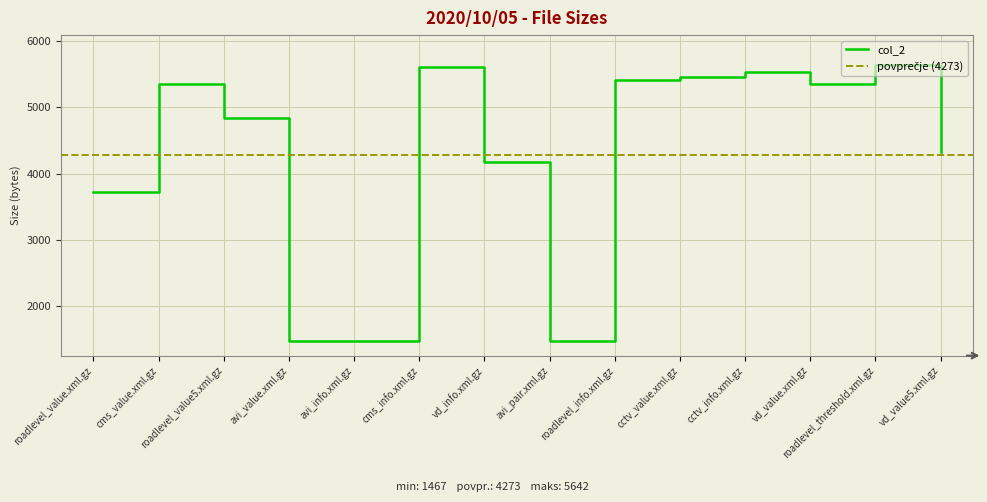

The chart shows a value of 1467 at avi_value.xml.gz. True or false?

True